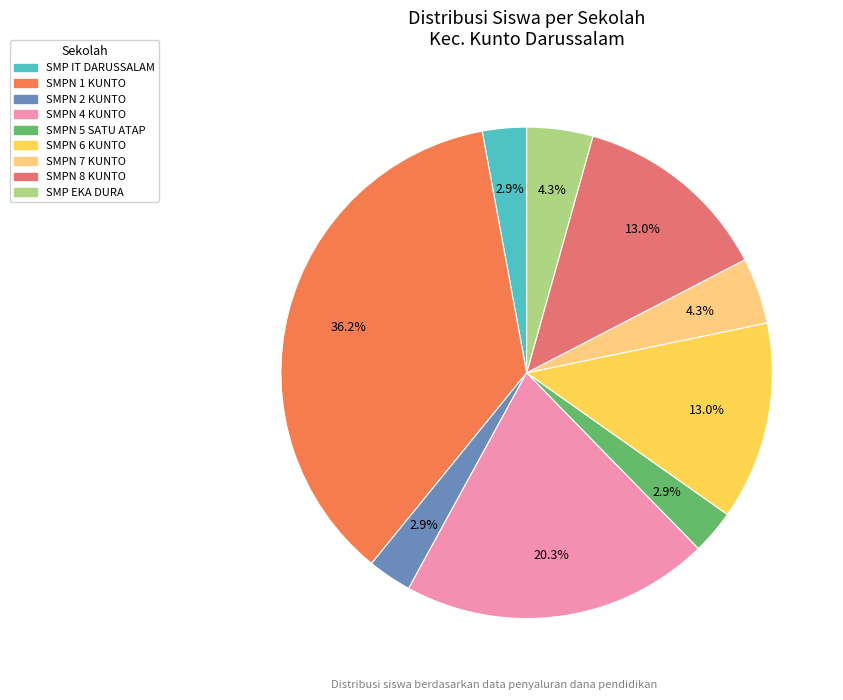

Is there a majority slice in this chart?

No